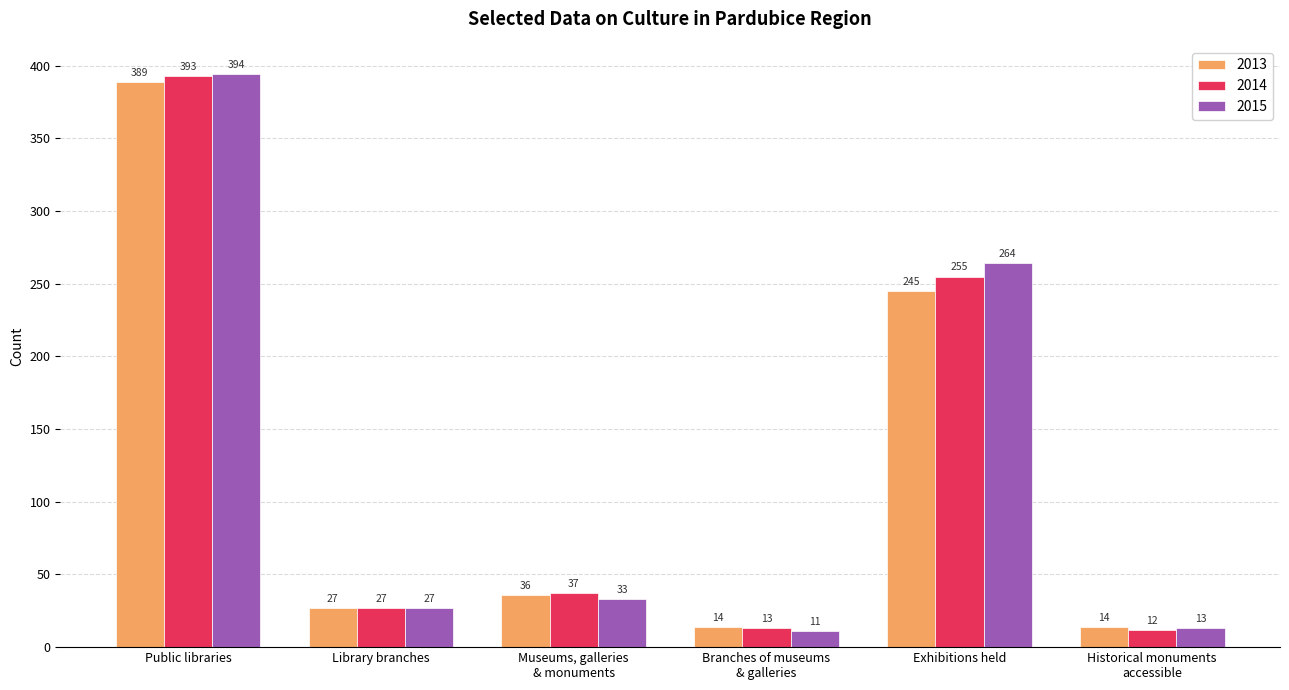

Is it true that 2015 equals 58 at Exhibitions held?

False